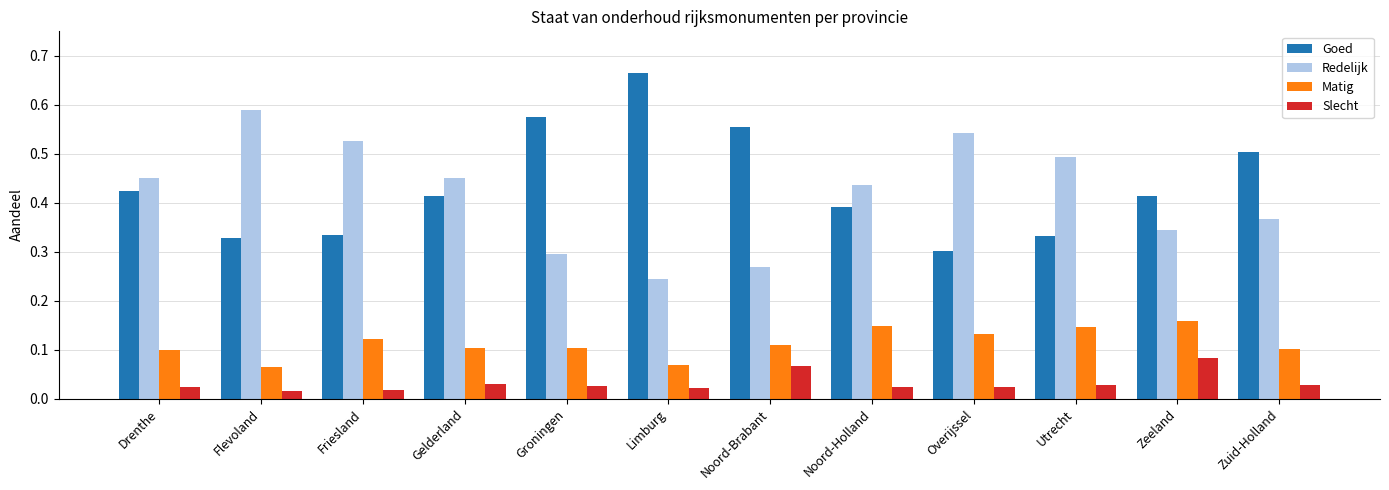

Count the Redelijk values in the range 0 to 1.

12